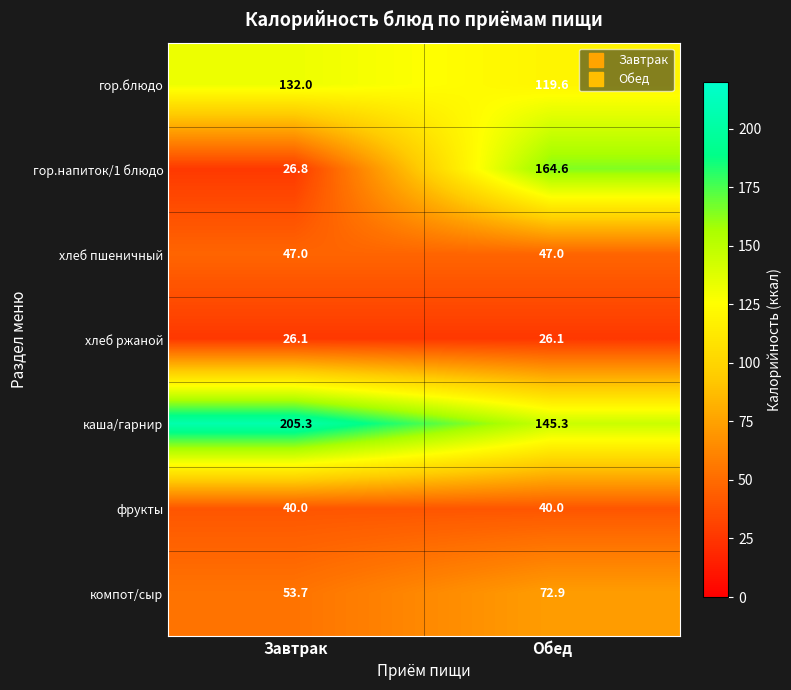

At which category is the sum across all series the highest?

Обед